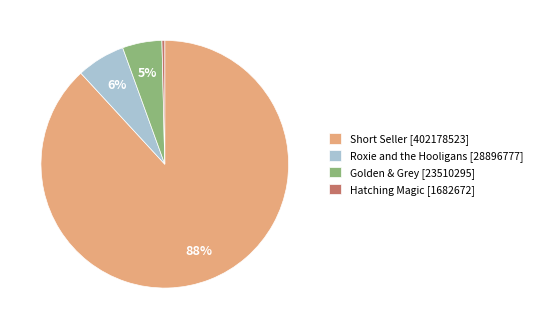

Which slice represents more than half of the pie?

Short Seller [402178523]